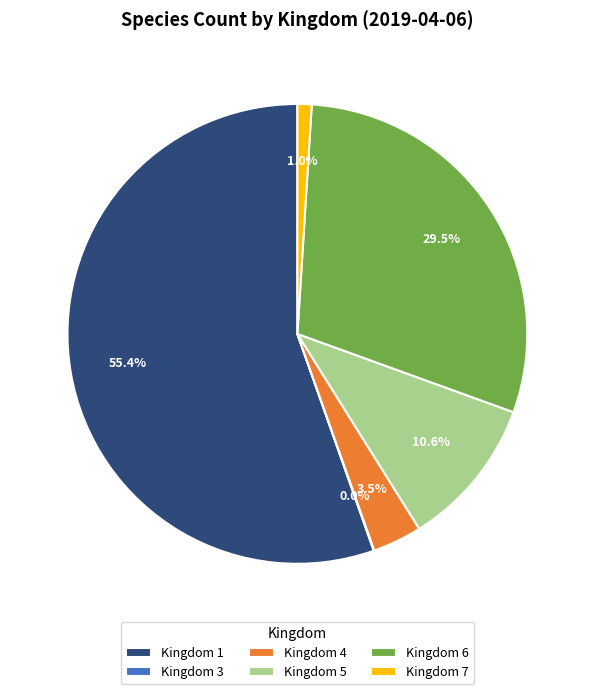

Is there a majority slice in this chart?

Yes